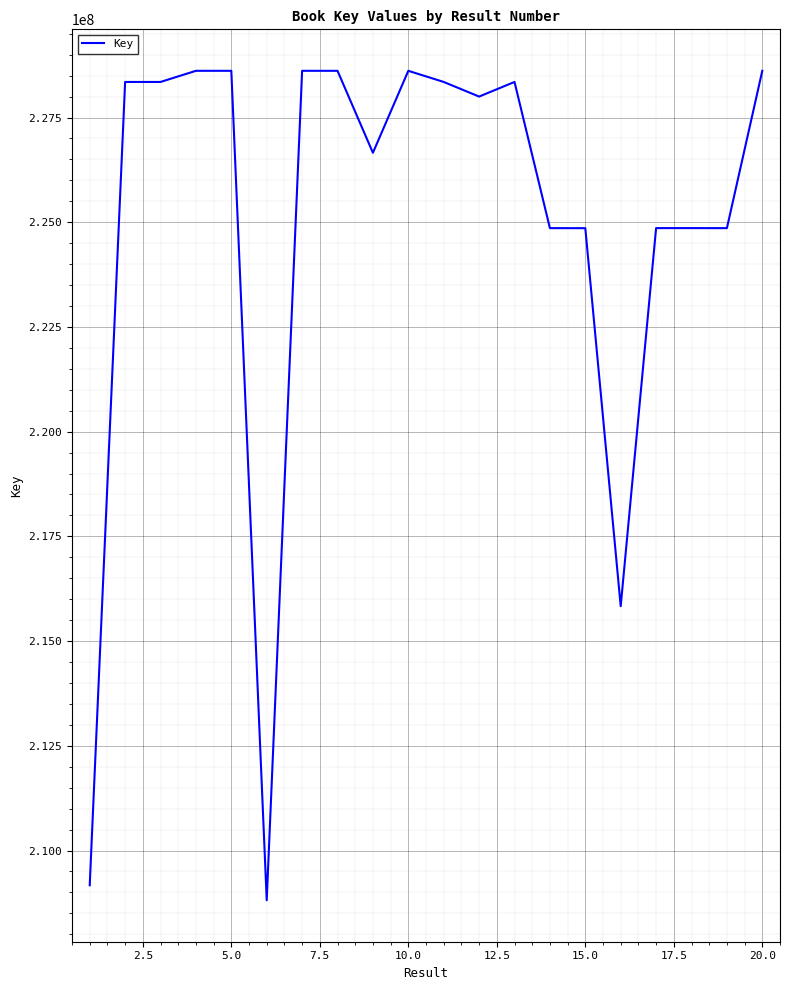

What is the difference between the maximum and minimum values?

19802174